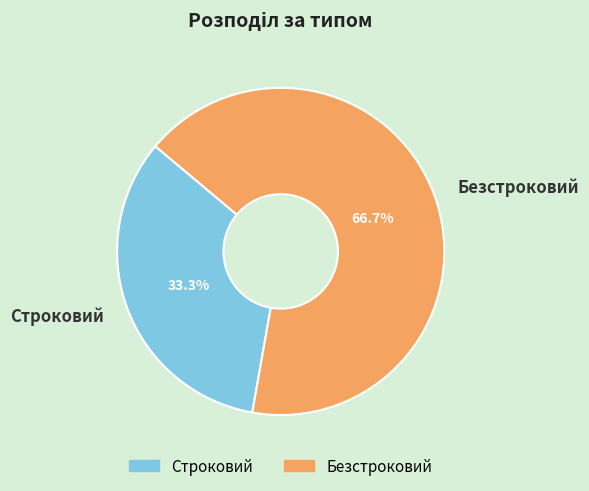

Rank the categories by value from highest to lowest.

Безстроковий, Строковий